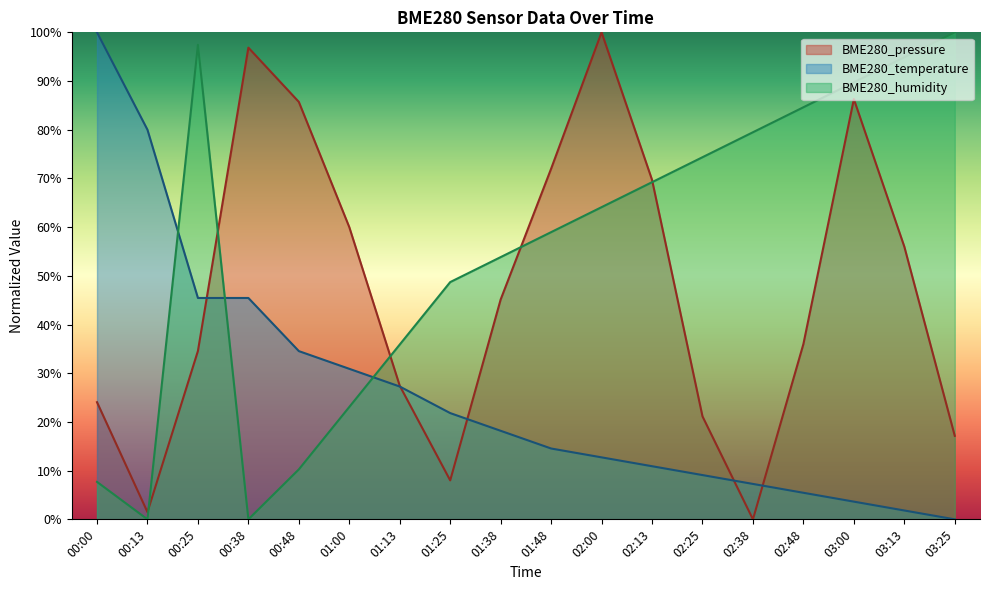

List the series in order of their overall mean, highest first.

BME280_humidity, BME280_pressure, BME280_temperature